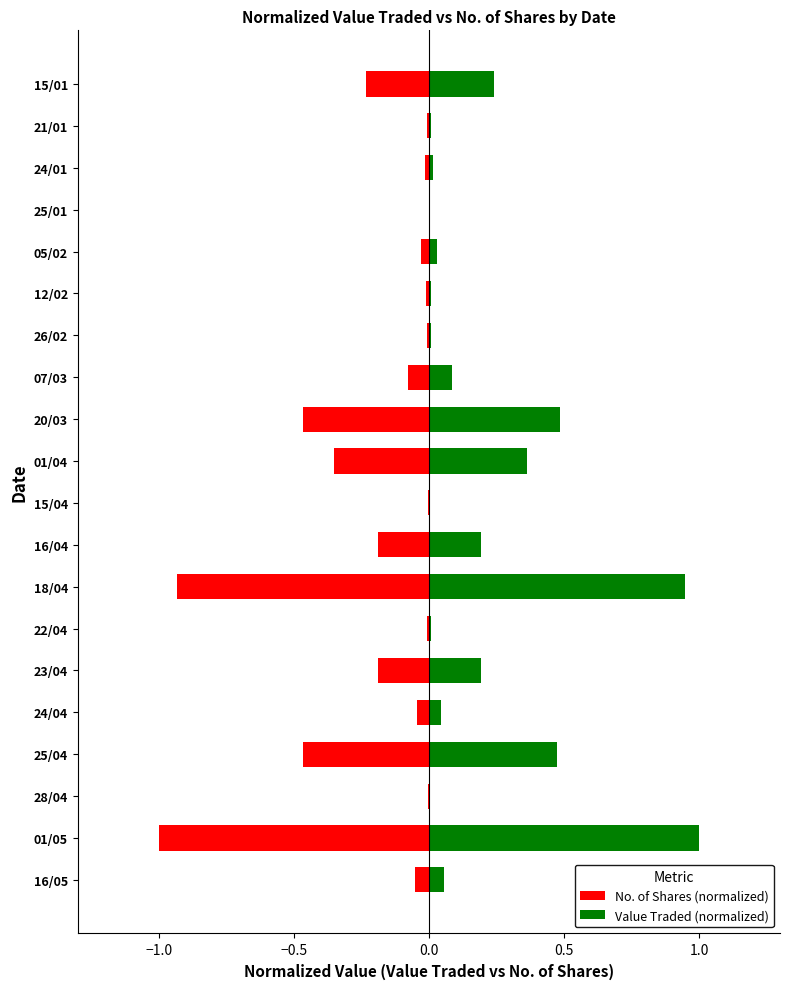

True or false: Value Traded (normalized) has a value of 0.1 at 24/04.

False